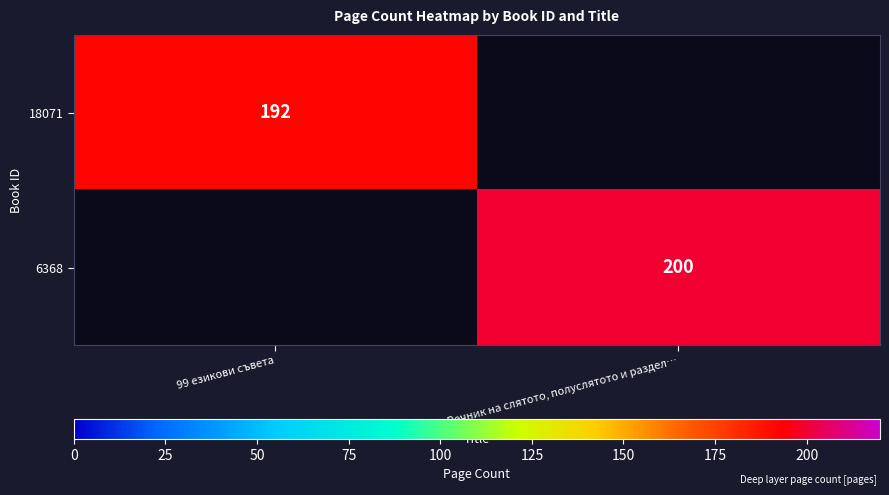

How many distinct data groups are displayed?

2